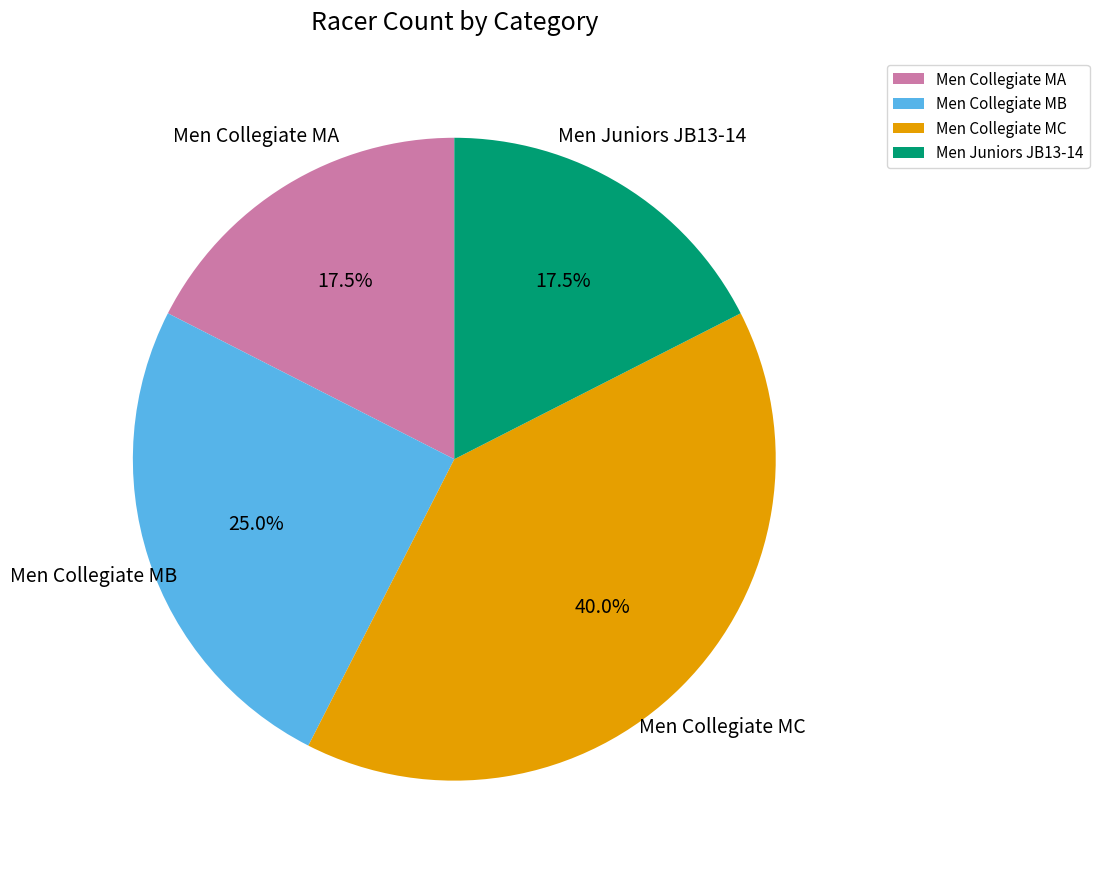

What portion of the pie excludes Men Juniors JB13-14?

82.5%